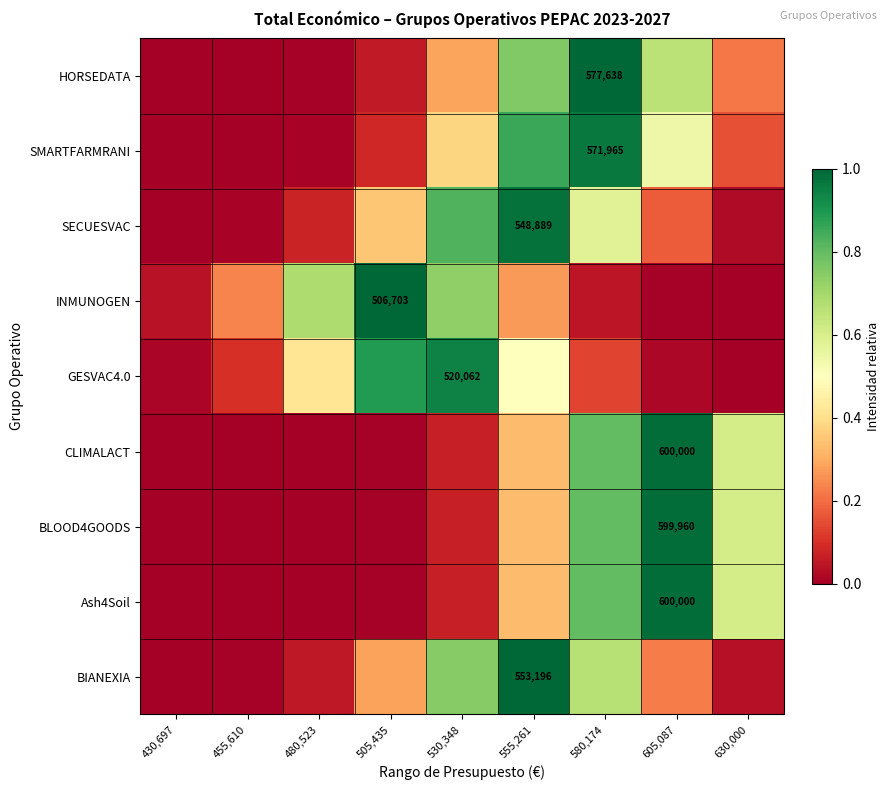

At which category is the sum across all series the highest?

580,174